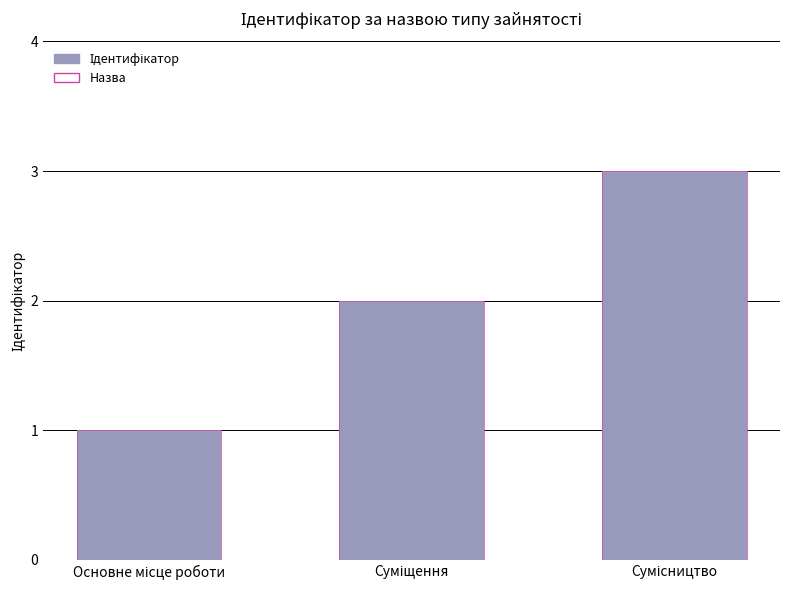

What is the label of the 3rd bar from the left?

Сумісництво